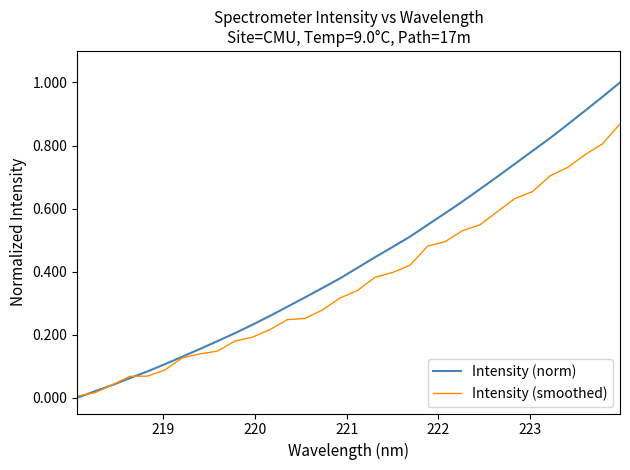

Which series has the largest total across all categories?

Intensity (norm)